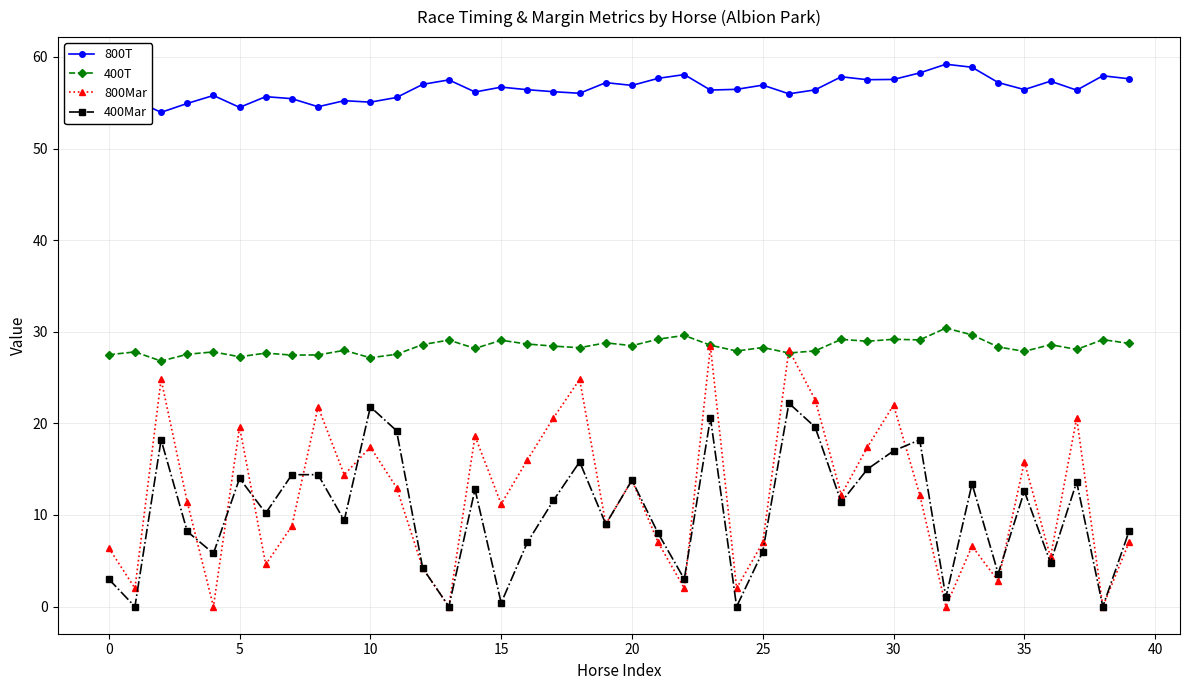

True or false: 400T and 400Mar intersect in this chart.

False